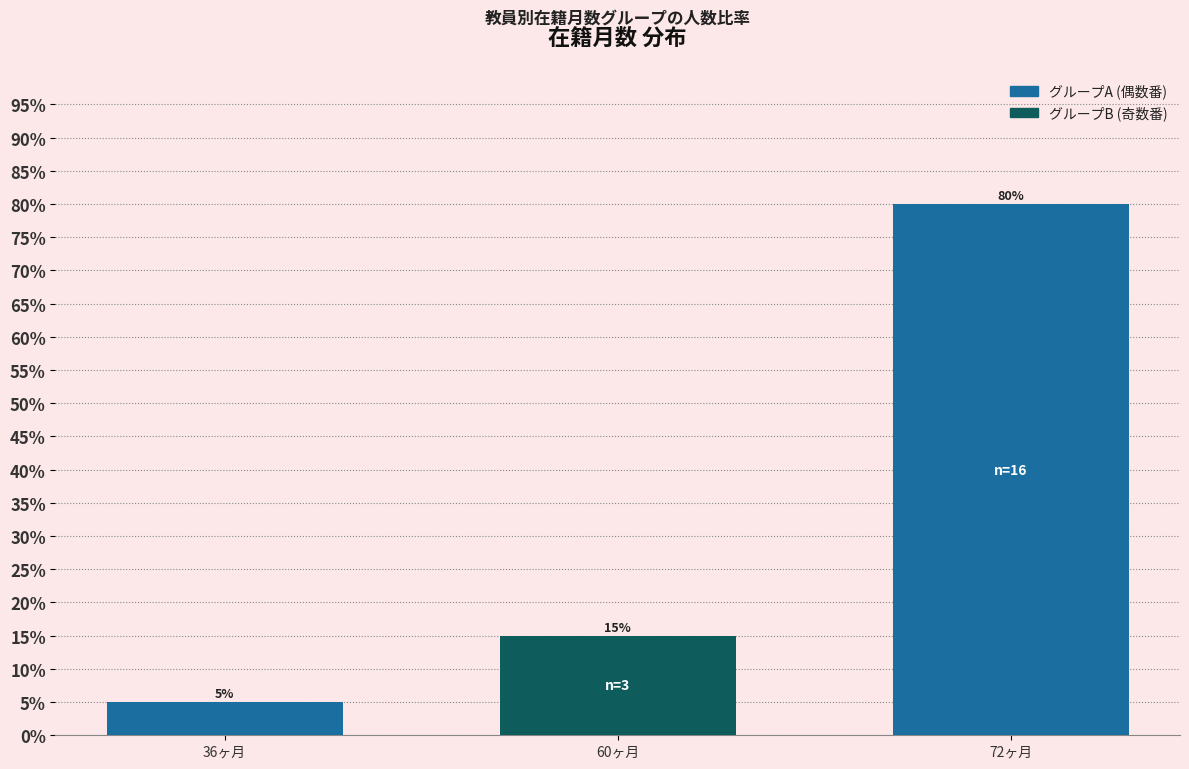

Which has a higher value, 72ヶ月 or 60ヶ月?

72ヶ月